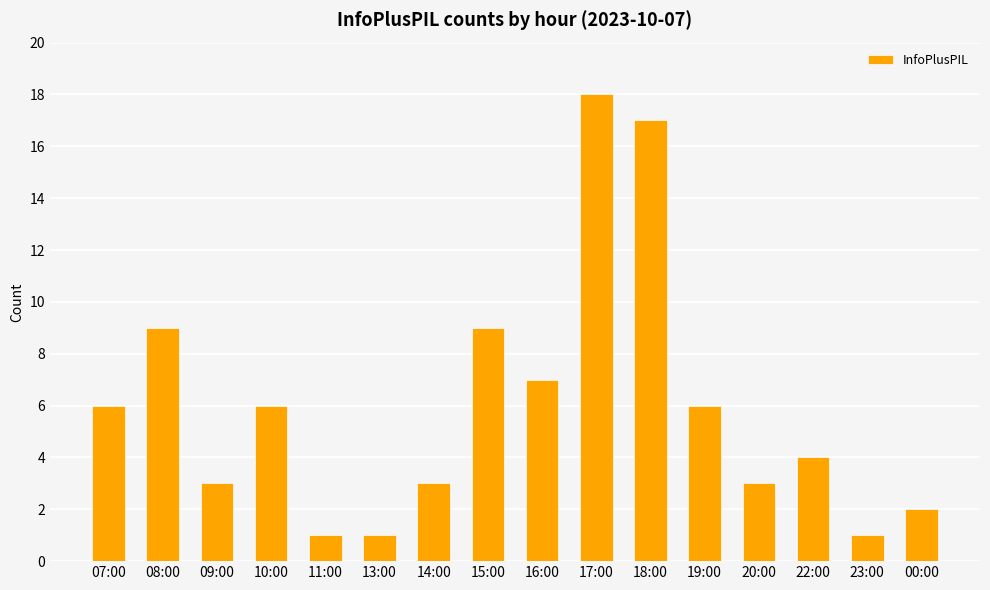

What is the change in value from 10:00 to 15:00?

+3